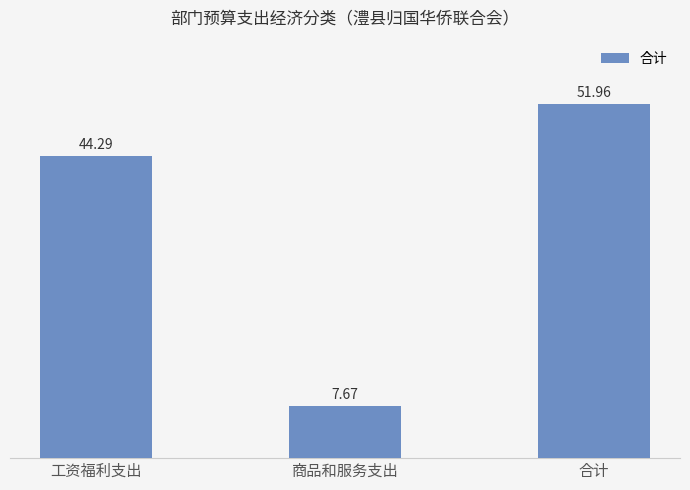

What is the difference between the second highest and minimum values?

36.6